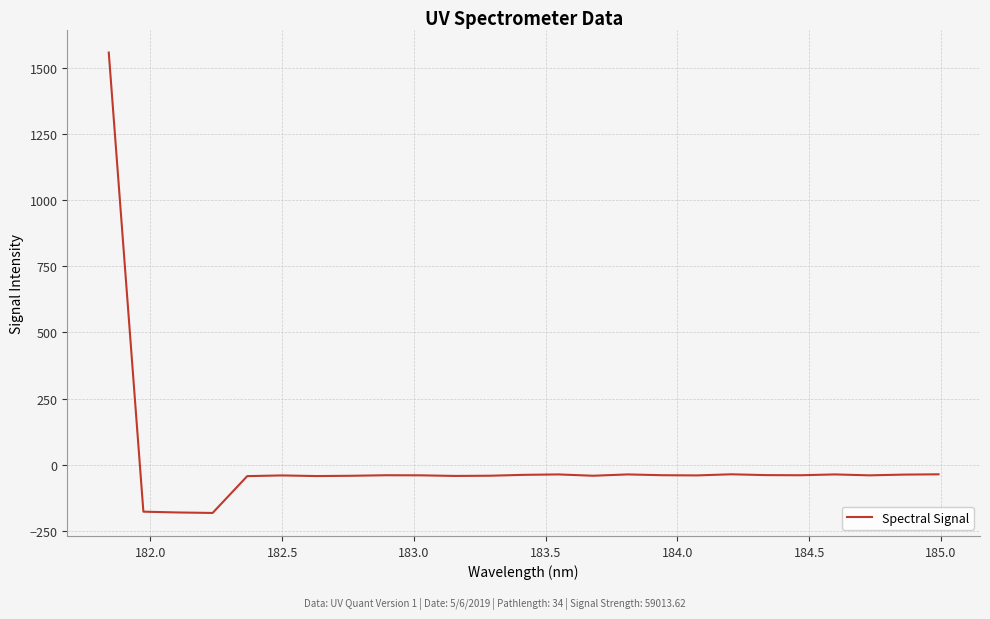

Does the chart display data point markers on the line(s)?

No